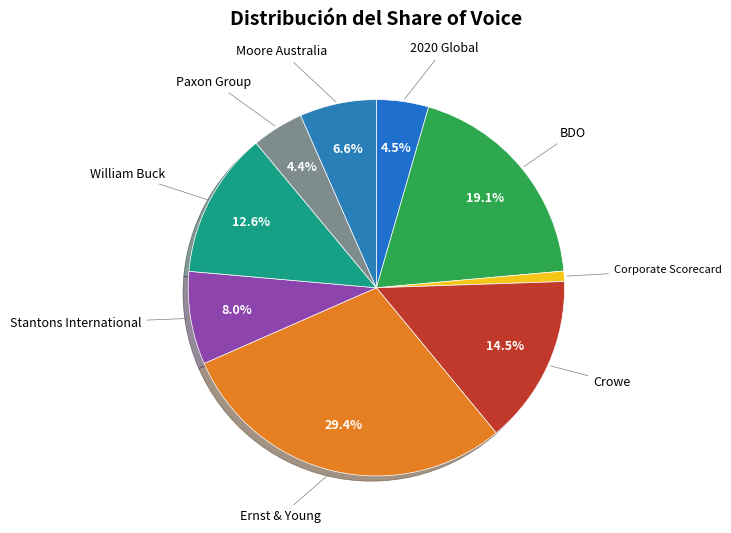

Which slice is the largest?

Ernst & Young